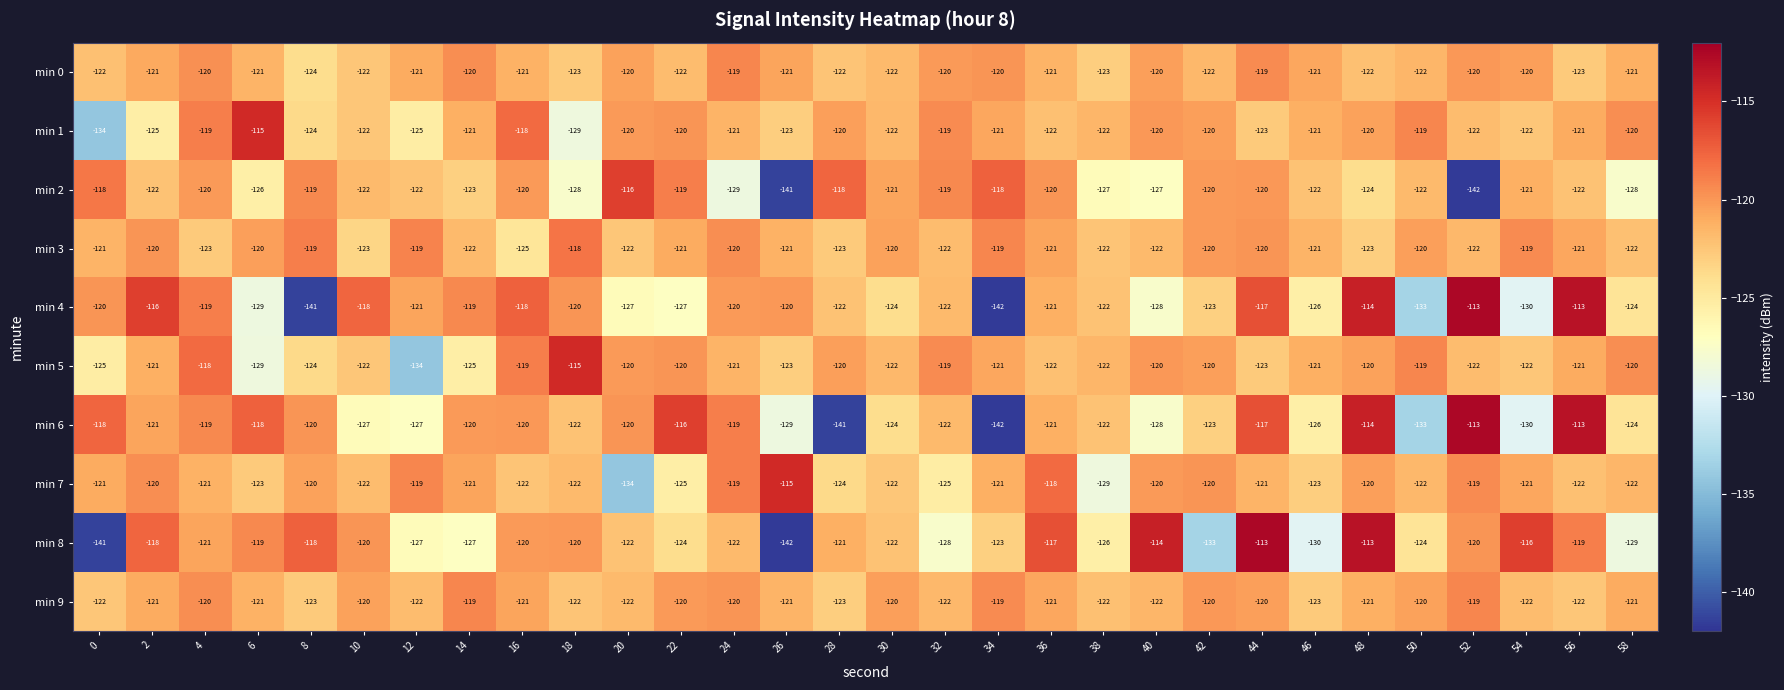

At which label is min 5 closest to -124?

8